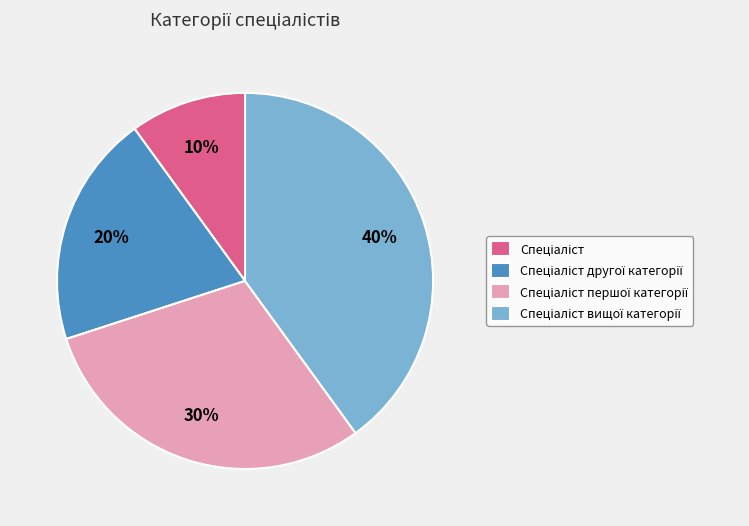

To the nearest percent, what is the difference between the largest and smallest slice percentages?

30%